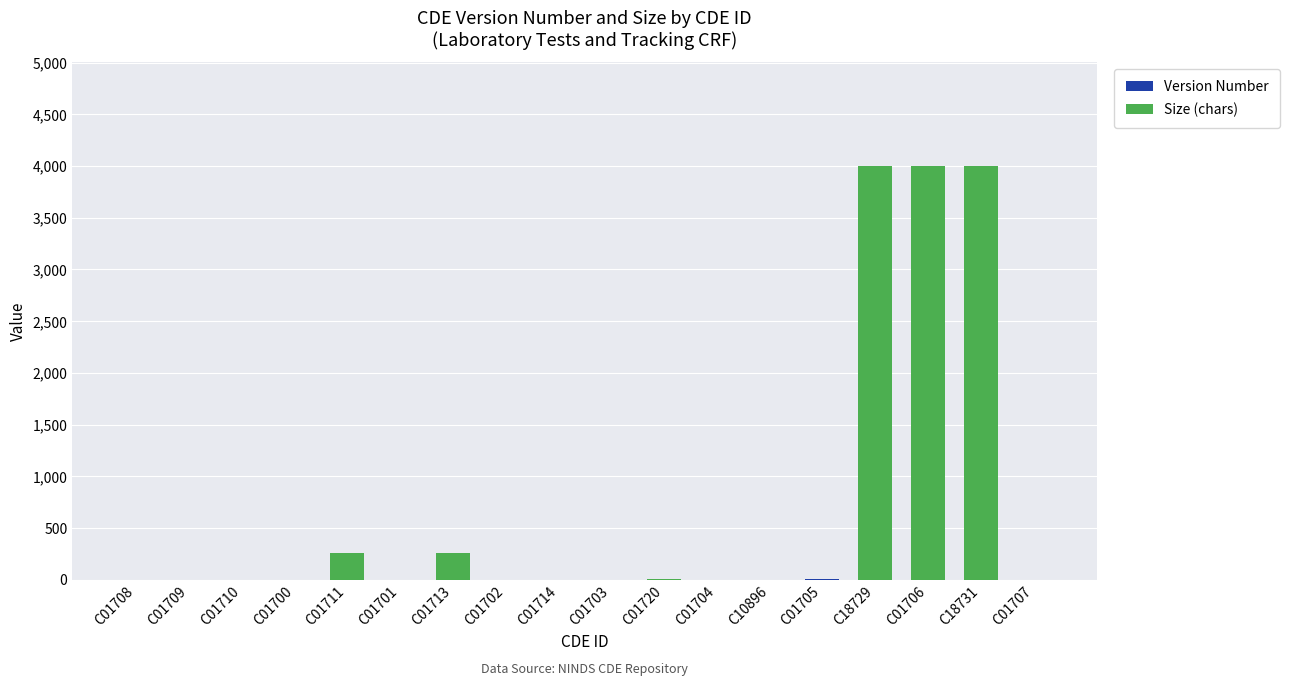

List the labels in order of Size (chars) value, smallest first.

C01708, C01709, C01710, C01700, C01701, C01702, C01714, C01703, C01704, C10896, C01705, C01707, C01720, C01711, C01713, C18729, C01706, C18731